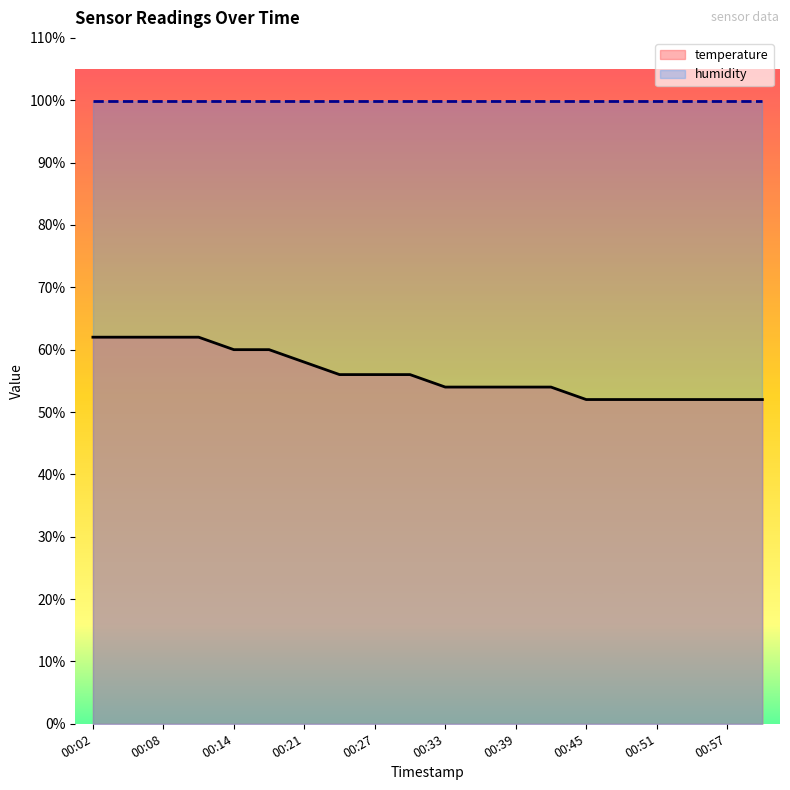

What is the change in value from 00:30 to 00:45?

-4.0